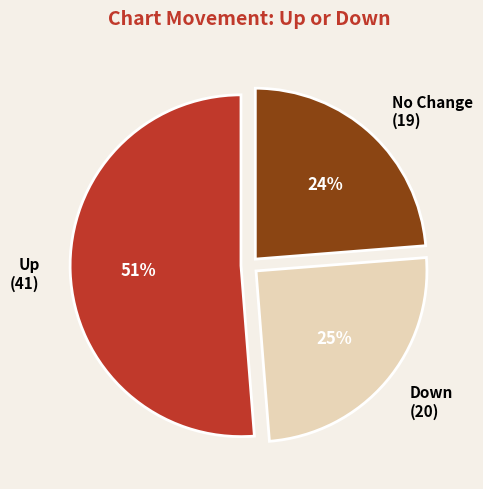

Is there any slice that represents more than half of the pie?

Yes